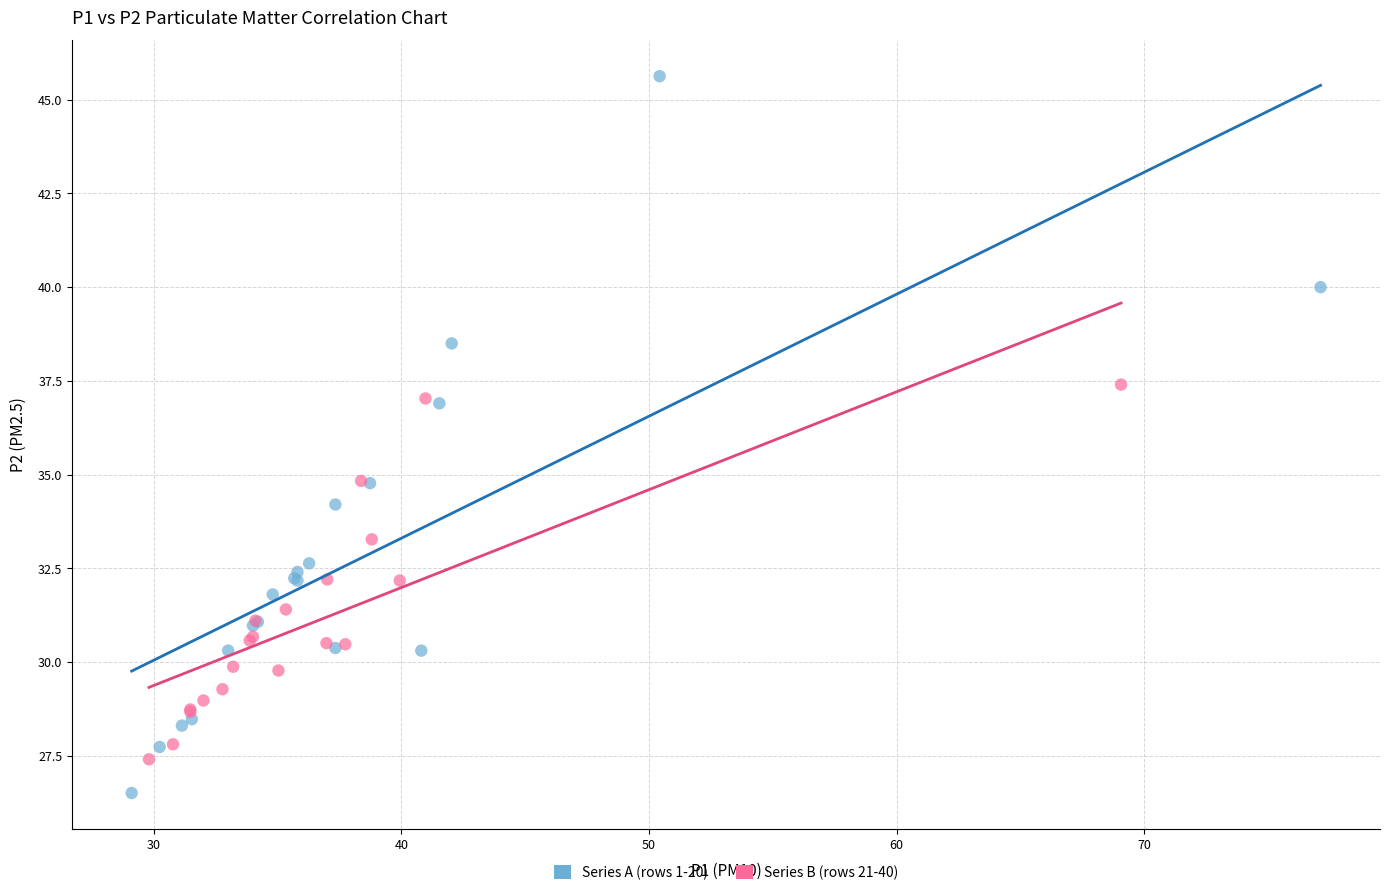

Which series has the widest spread of Y values?

Series A (rows 1-20)